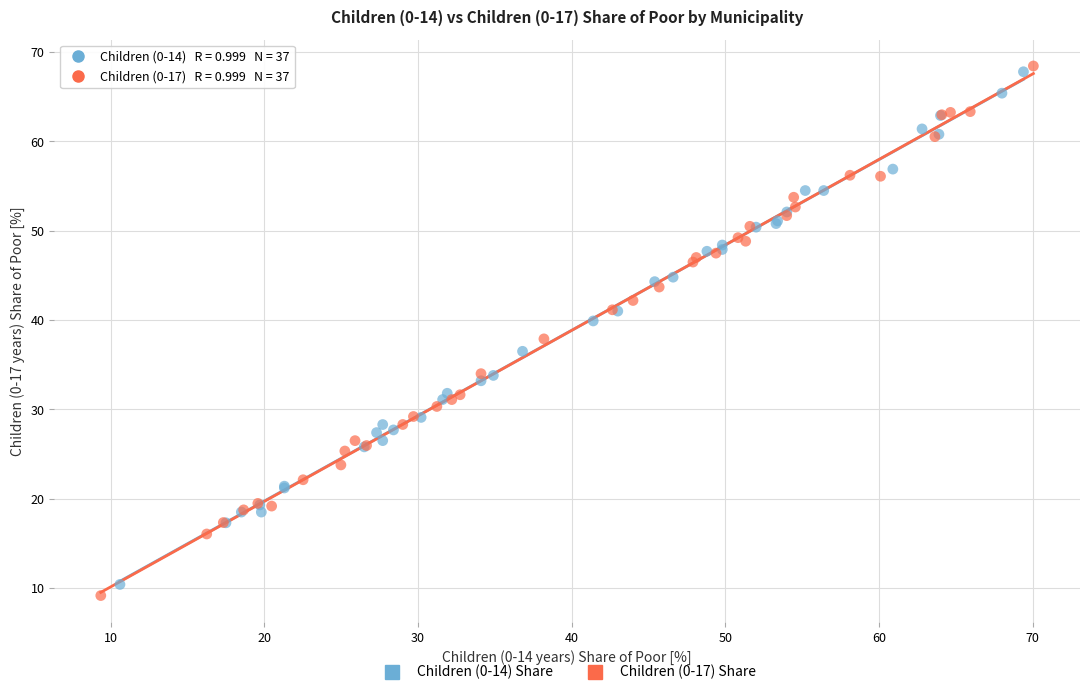

Which series reaches the minimum Y coordinate?

Children (0-17) Share